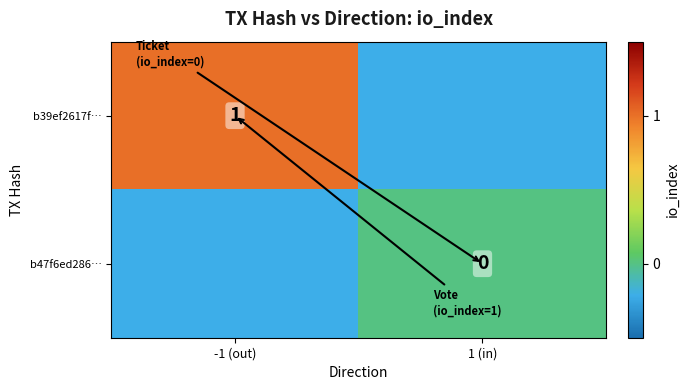

Count the number of data series in this chart.

2